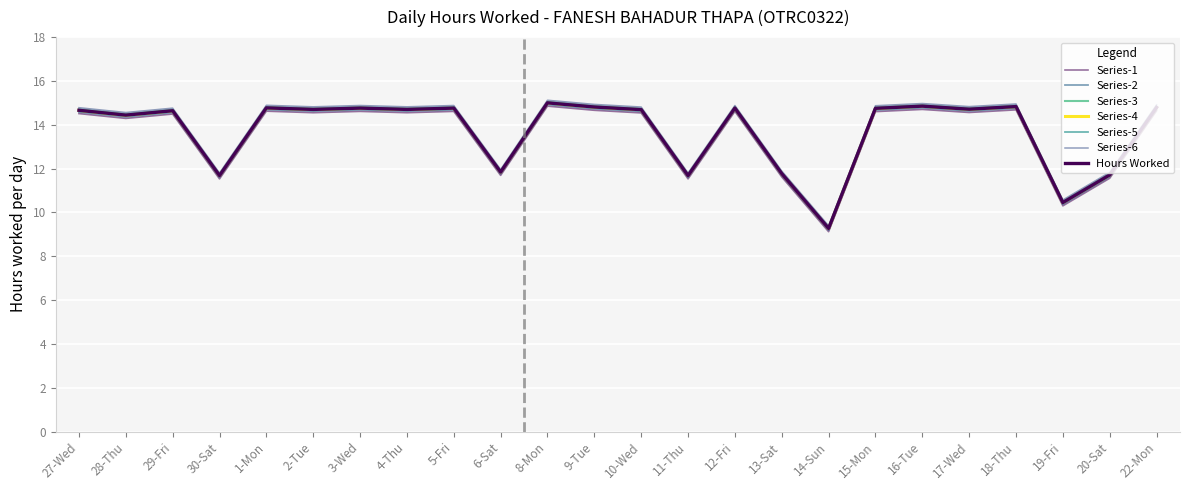

Does the chart display data point markers on the line(s)?

No